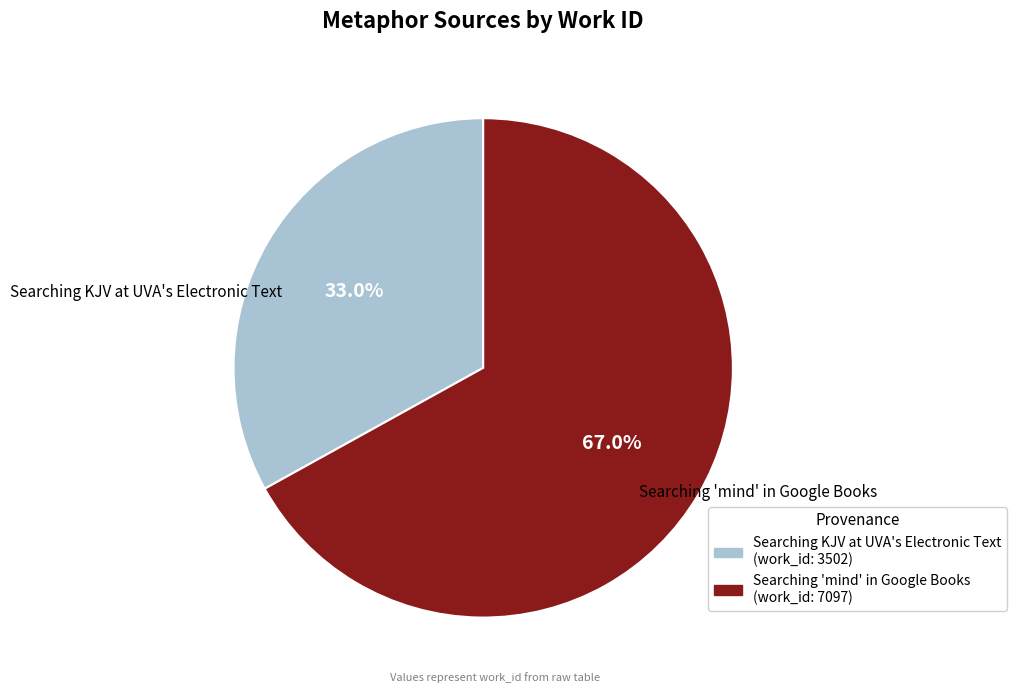

What is the largest slice in the pie chart?

Searching 'mind' in Google Books